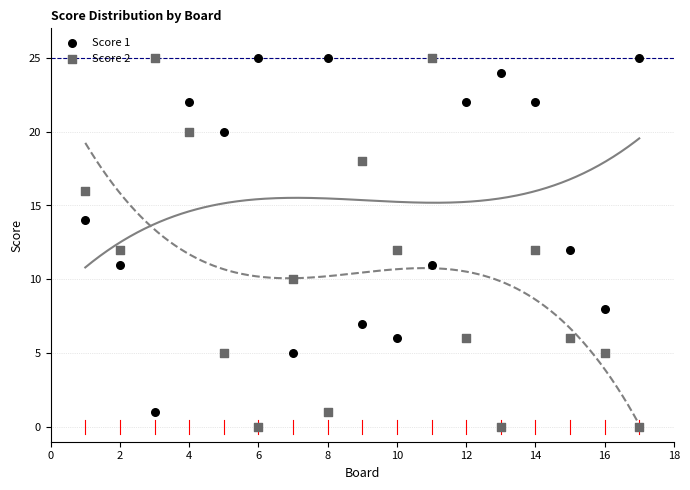

What is the X range (max minus min) for the scatter plot?

16